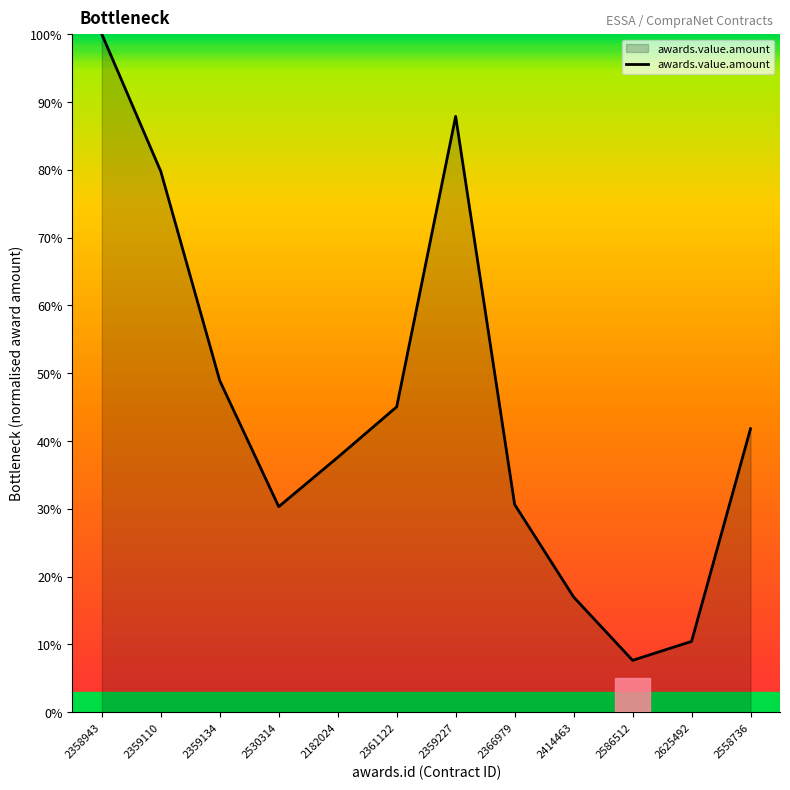

True or false: there are more than 1 points higher than both neighbors.

False